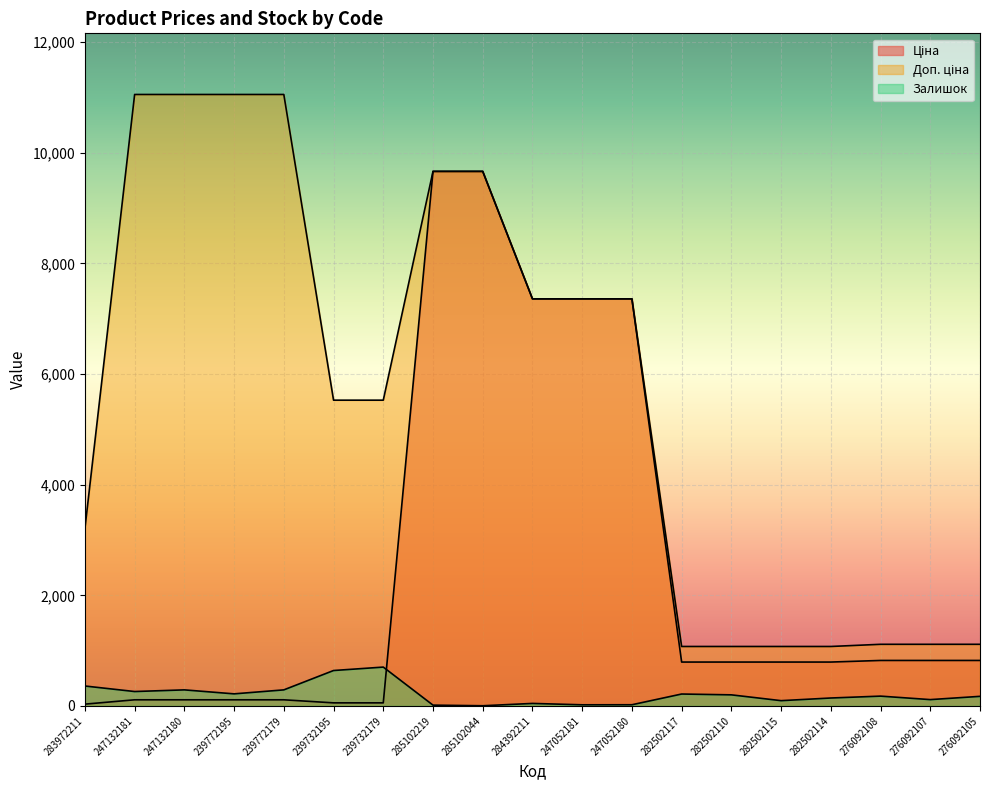

Reading left to right, list all the values displayed in this chart.

Ціна: 283972211=32.0	247132181=110.5	247132180=110.5	239772195=110.5	239772179=110.5	239732195=55.3	239732179=55.3	285102219=9664.7	285102044=9664.7	284392211=7360.2	247052181=7360.2	247052180=7360.2	282502117=793.0	282502110=793.0	282502115=793.0	282502114=793.0	276092108=822.0	276092107=822.0	276092105=822.0
Доп. ціна: 283972211=3205.0	247132181=11055.0	247132180=11055.0	239772195=11055.0	239772179=11055.0	239732195=5528.0	239732179=5528.0	285102219=9664.7	285102044=9664.7	284392211=7360.2	247052181=7360.2	247052180=7360.2	282502117=1074.6	282502110=1074.6	282502115=1074.6	282502114=1074.6	276092108=1114.0	276092107=1114.0	276092105=1114.0
Залишок: 283972211=360.0	247132181=260.0	247132180=290.0	239772195=218.0	239772179=290.0	239732195=640.0	239732179=702.0	285102219=14.0	285102044=3.0	284392211=45.0	247052181=20.0	247052180=21.0	282502117=215.0	282502110=200.0	282502115=95.0	282502114=143.0	276092108=177.0	276092107=114.0	276092105=173.0